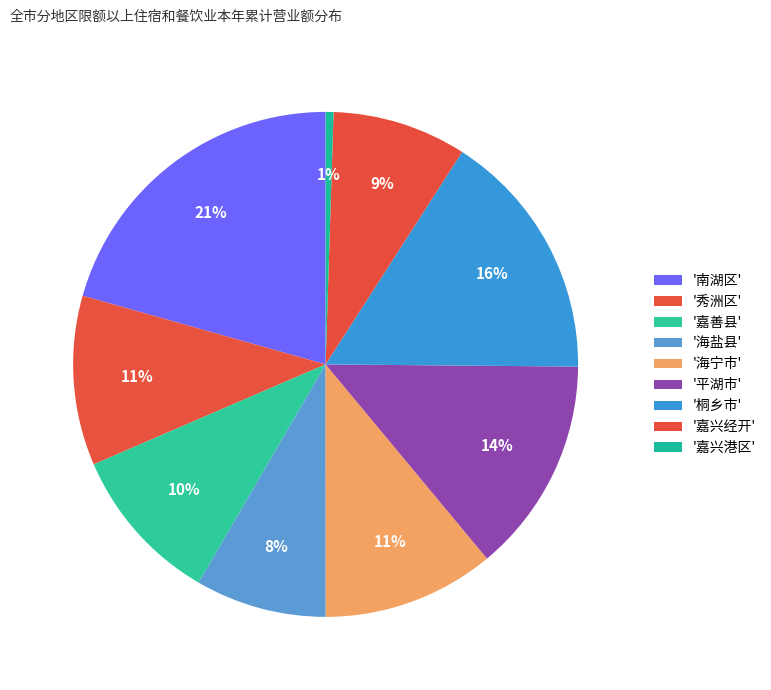

Count the number of slices in the pie.

9